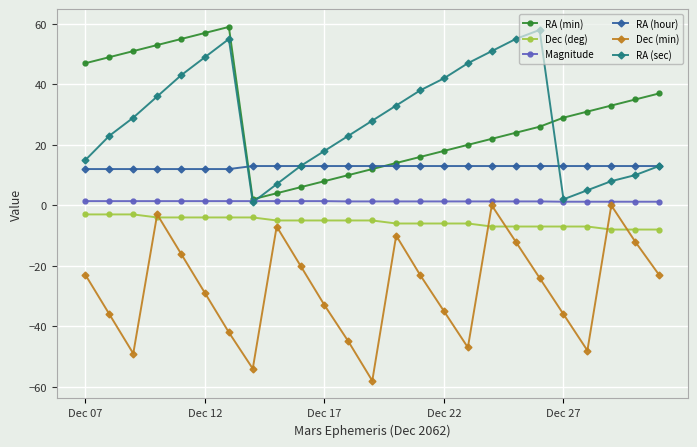

True or false: RA (sec) and Dec (min) intersect in this chart.

False